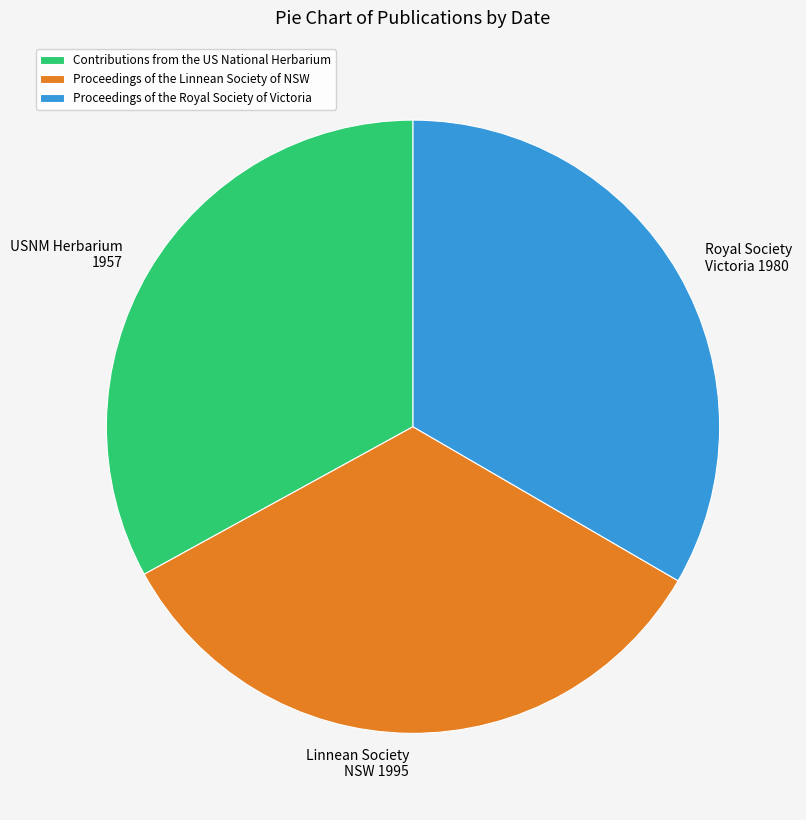

Is there a majority slice in this chart?

No